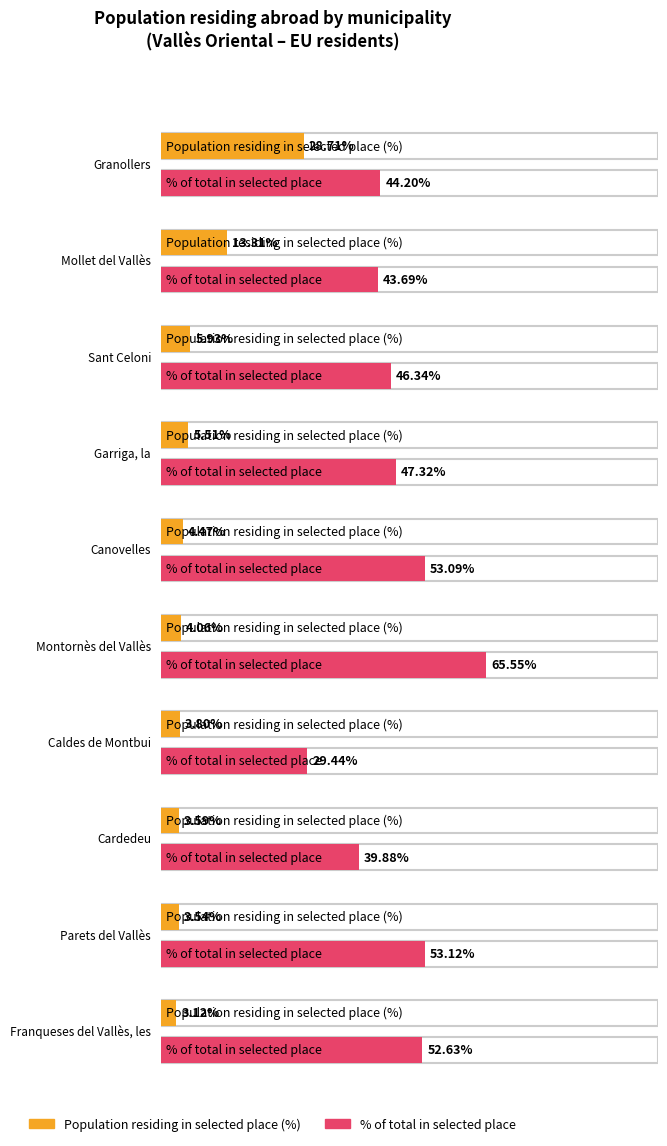

List the series in order of their overall mean, lowest first.

Population residing in selected place (%), % of total in selected place